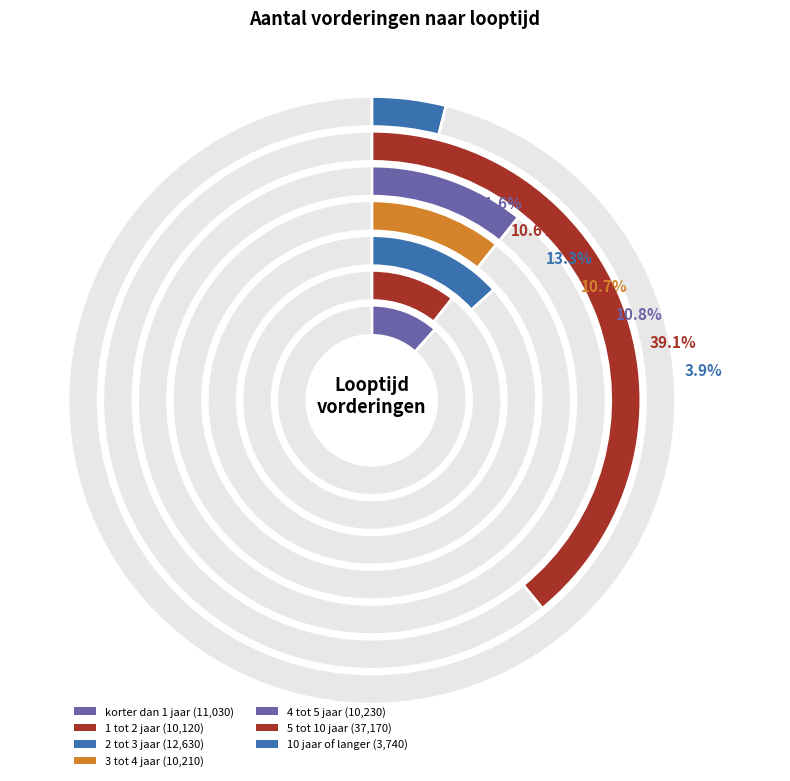

What percentage is the 2 tot 3 jaar slice, to the nearest percent?

13%